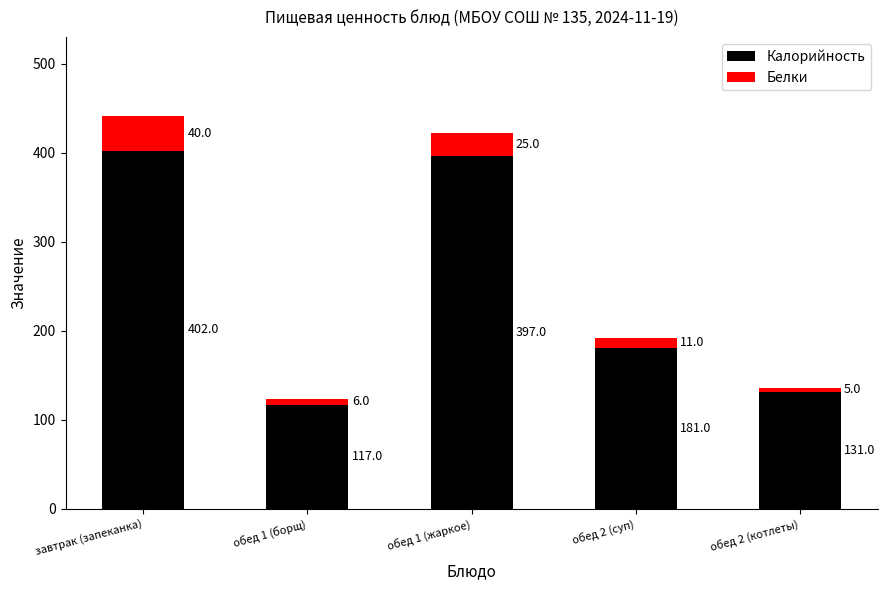

Which category has the lowest value in the Калорийность series?

обед 1 (борщ)